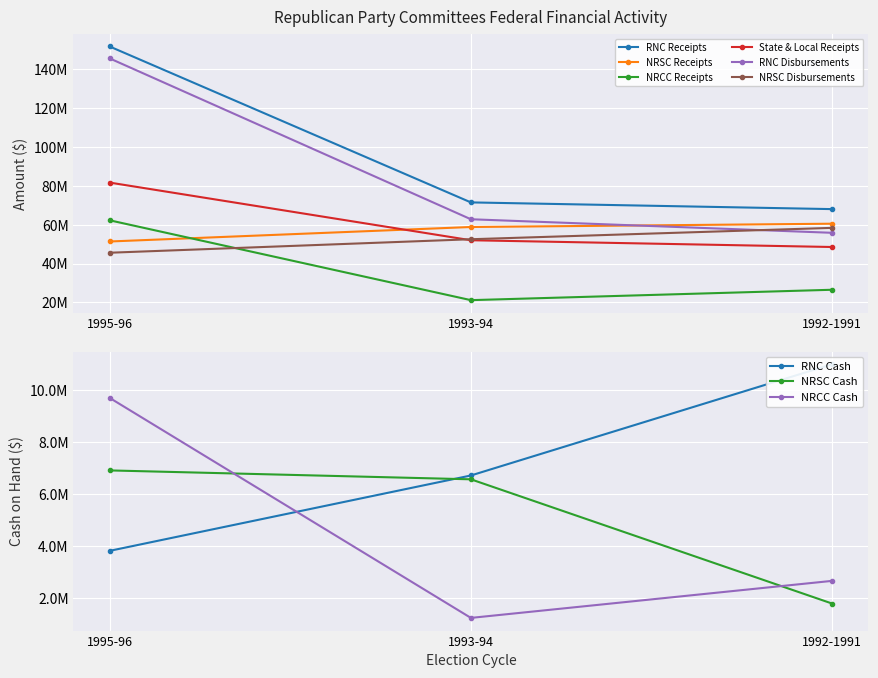

What are all the series names shown in the legend?

RNC Receipts, NRSC Receipts, NRCC Receipts, State & Local Receipts, RNC Disbursements, NRSC Disbursements